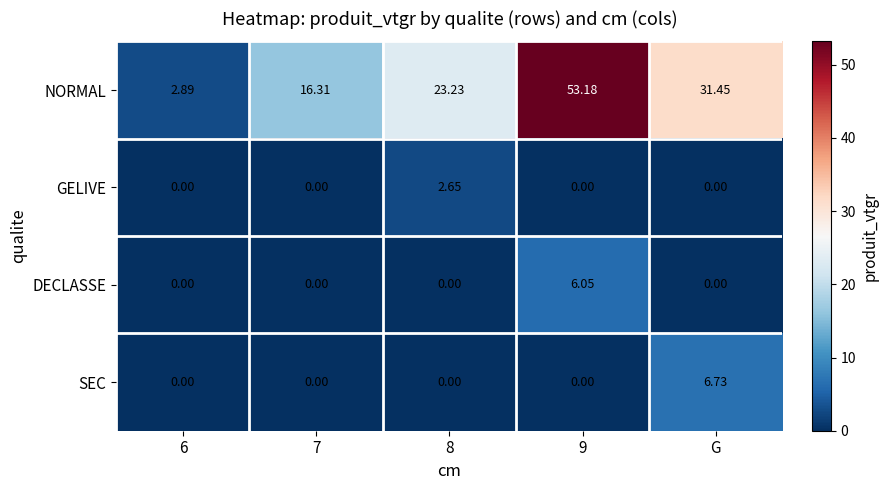

Which series changed the most between 6 and 8?

NORMAL